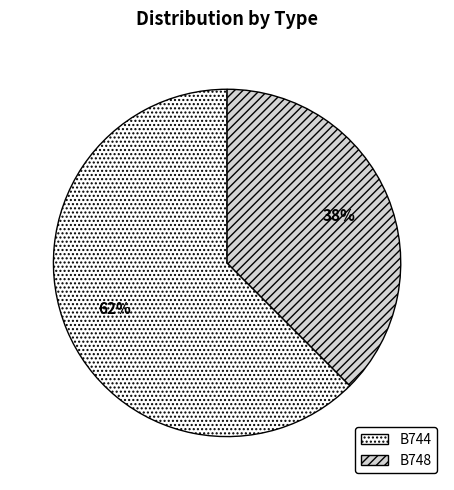

The B744 slice represents 56% of the pie. True or false?

False